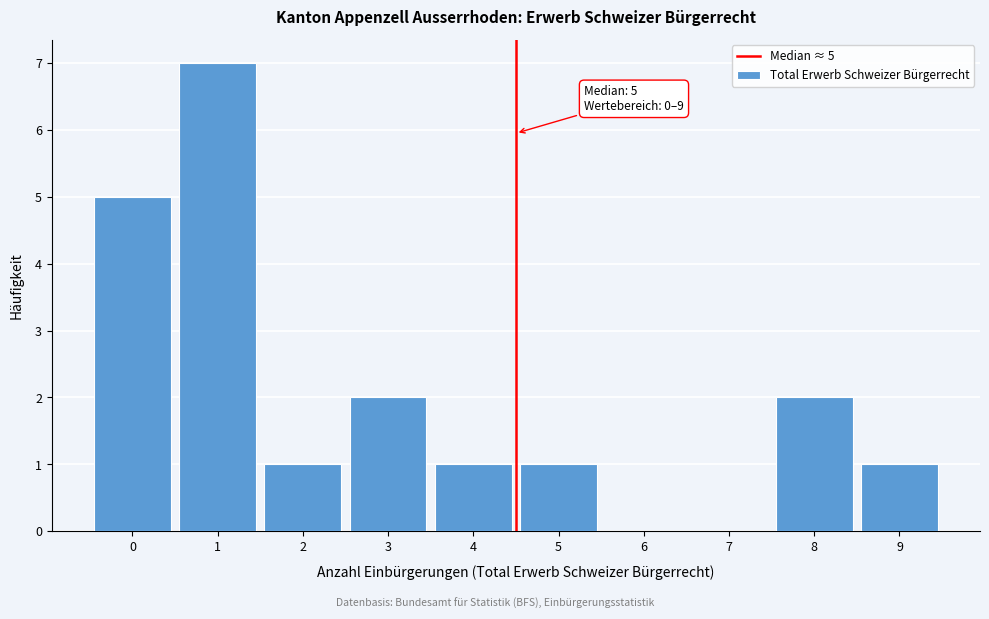

Reading left to right, transcribe all the data shown in this chart.

0=5	1=7	2=1	3=2	4=1	5=1	6=0	7=0	8=2	9=1